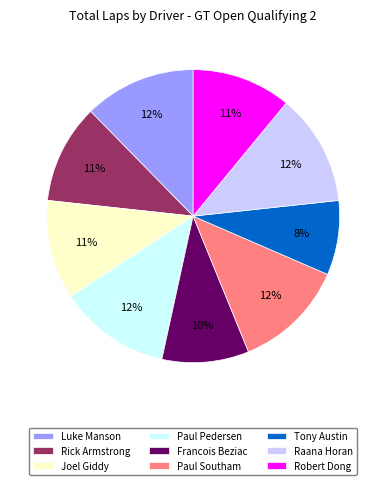

To the nearest percent, what is the difference between the largest and smallest slice percentages?

4%